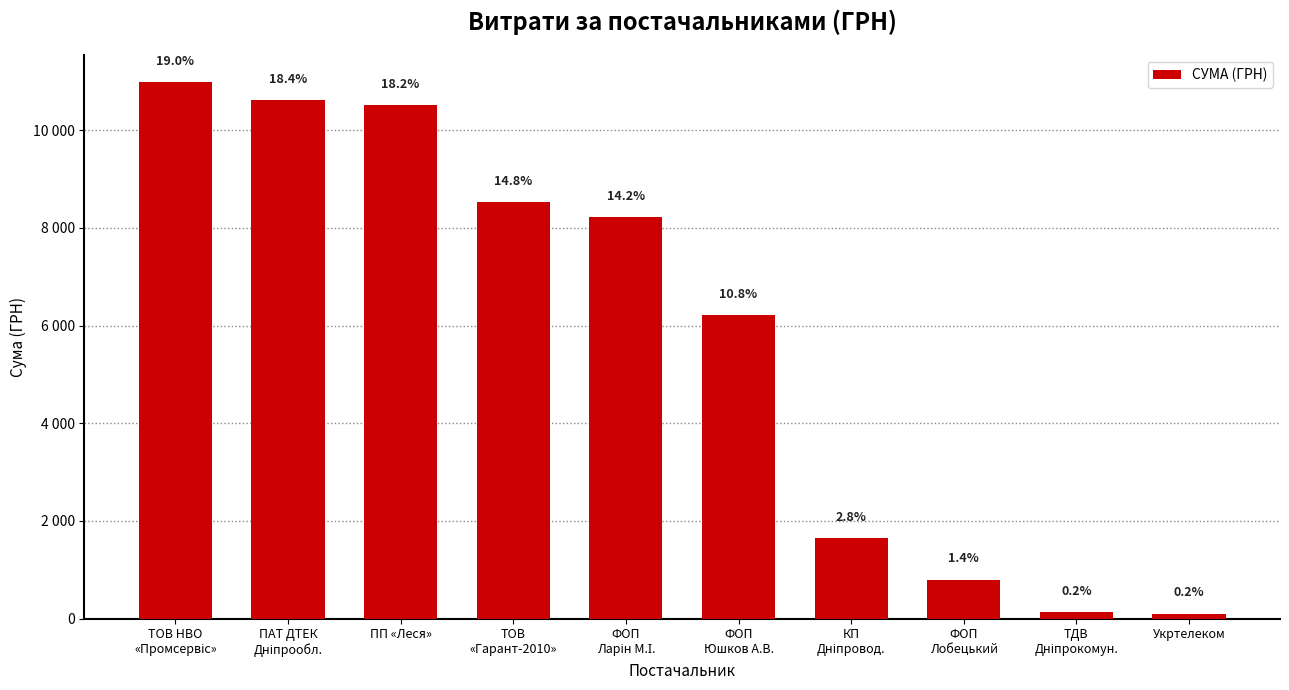

True or false: the data shows 3262.6 at ФОП
Юшков А.В..

False